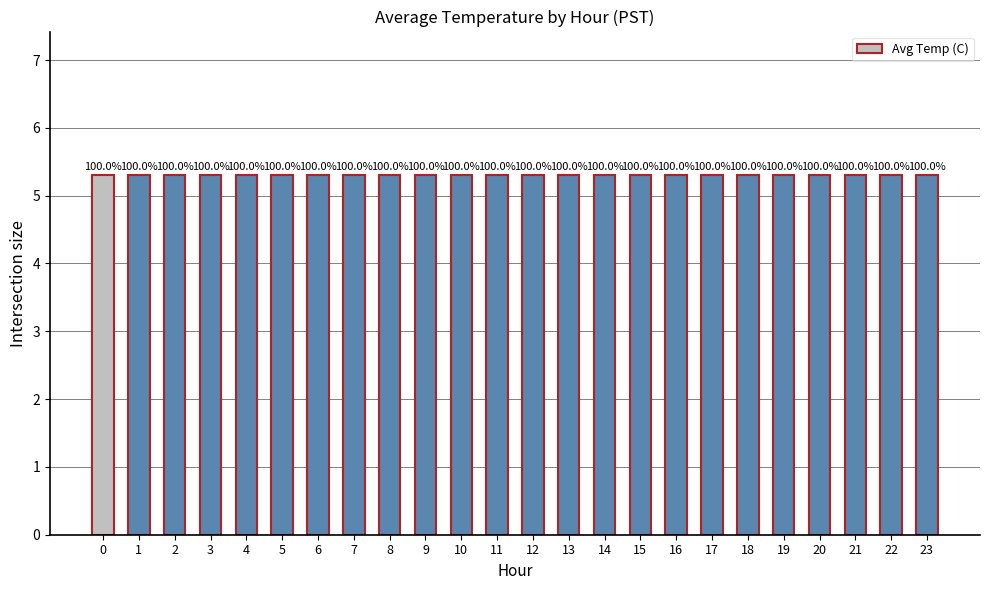

What is the sum of the Avg Temp (C) values at 7 and 10?

10.6